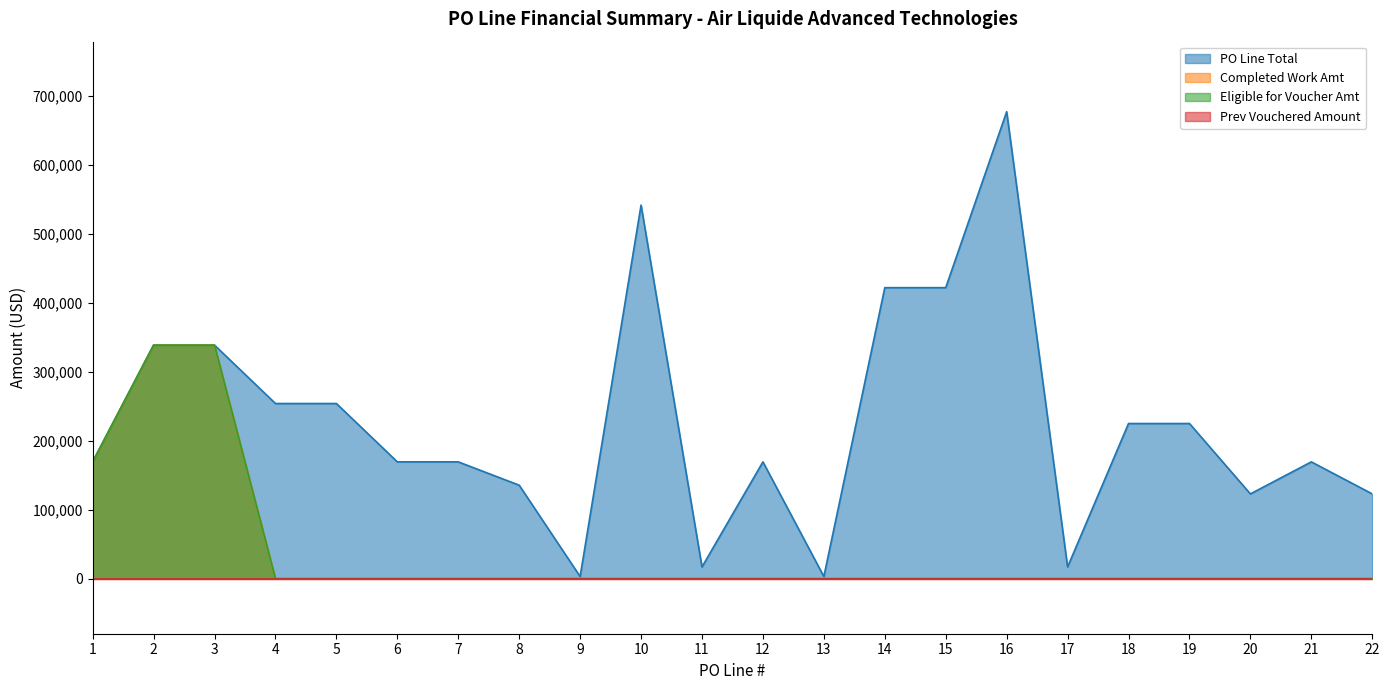

True or false: Completed Work Amt and Eligible for Voucher Amt cross at least once.

False